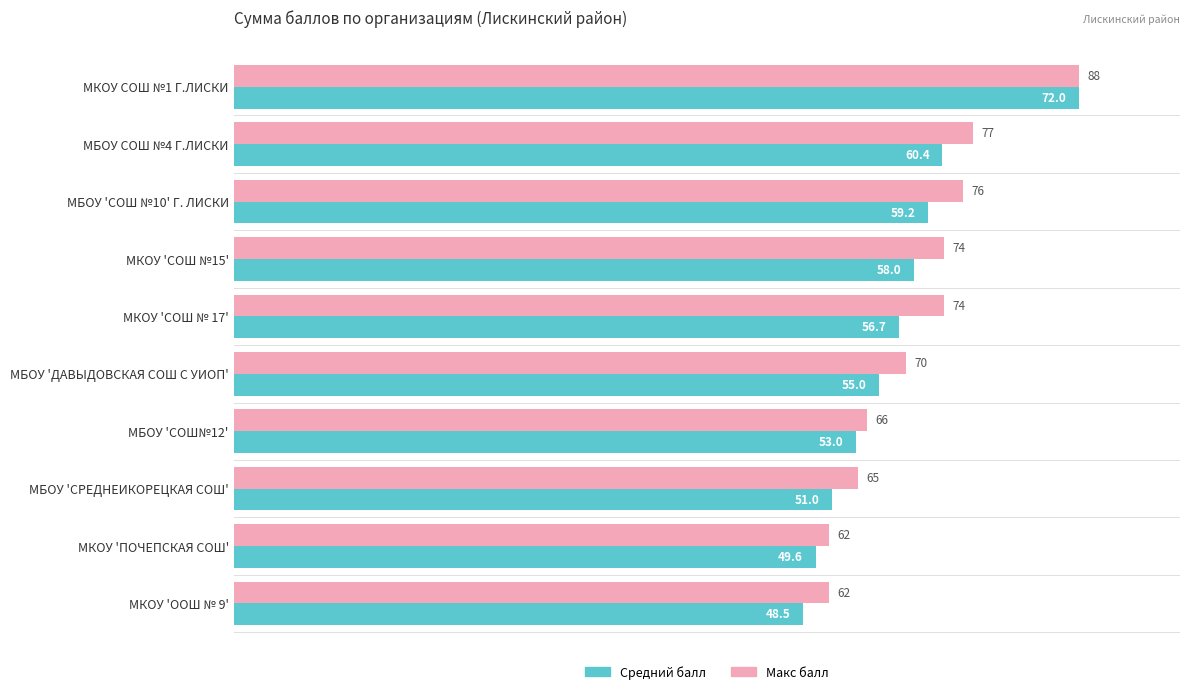

What are all the series names shown in the legend?

Средний балл, Макс балл